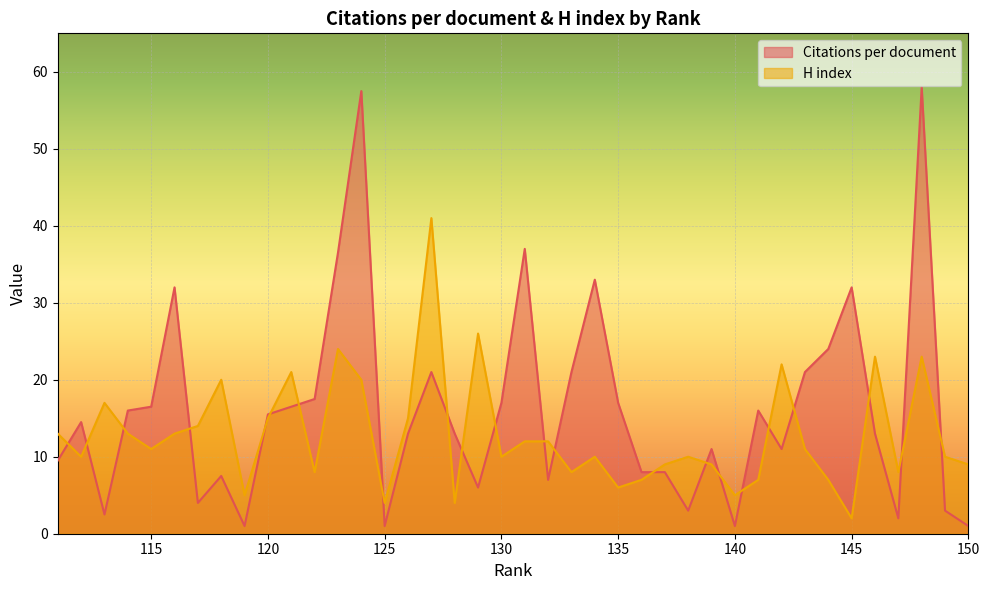

Which series ends up on top after the final intersection of H index and Citations per document?

H index